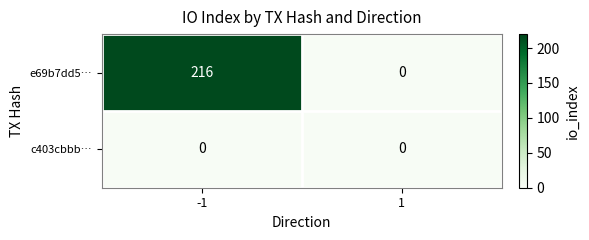

Which series has the widest spread of values?

e69b7dd5…